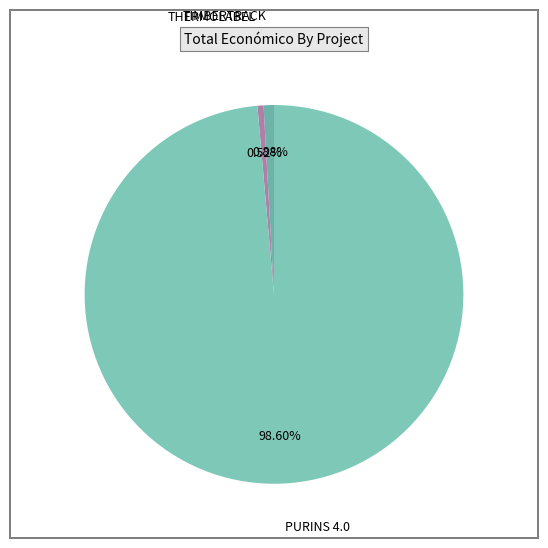

Which slice represents more than half of the pie?

PURINS 4.0